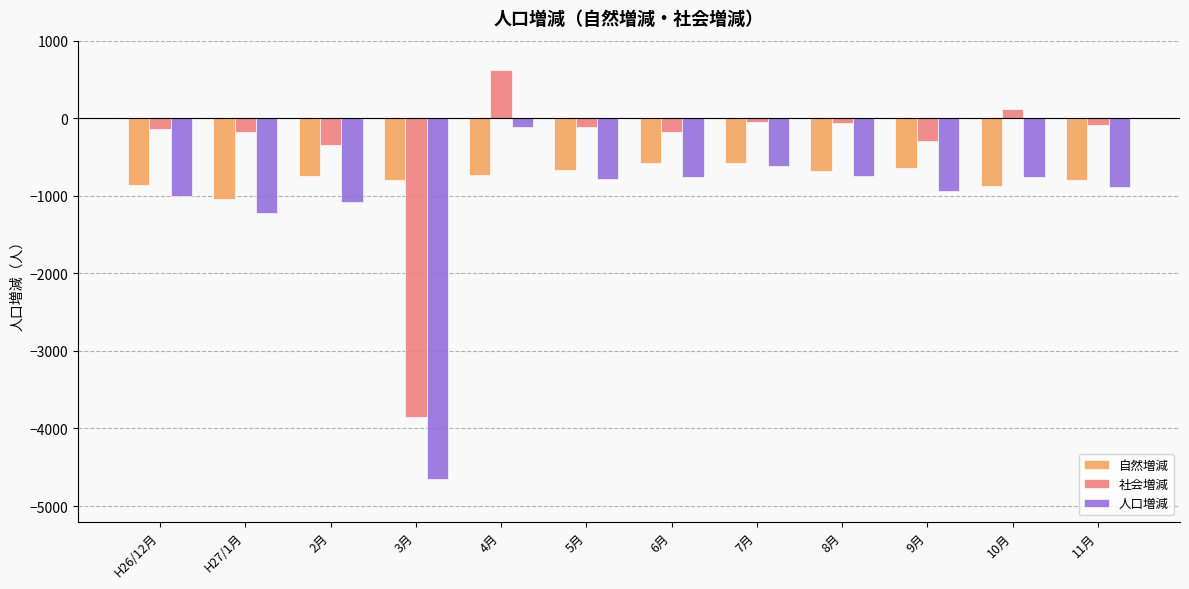

What position from the right is H27/1月?

11